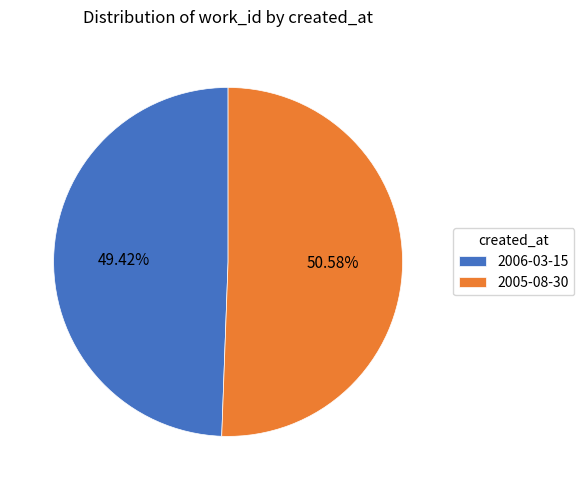

To the nearest percent, what is the difference between the 2005-08-30 and 2006-03-15 slice percentages?

1%